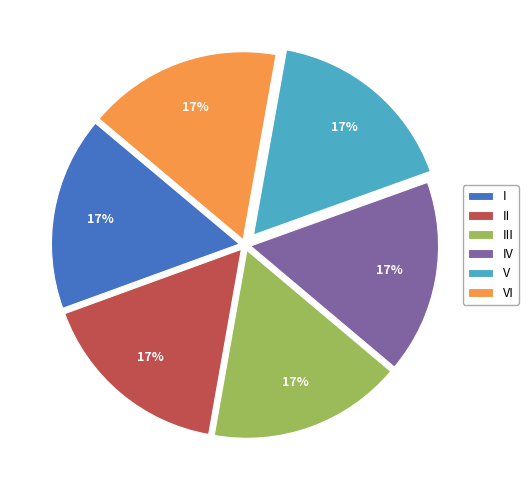

Do I and III together represent more than half of the pie?

No